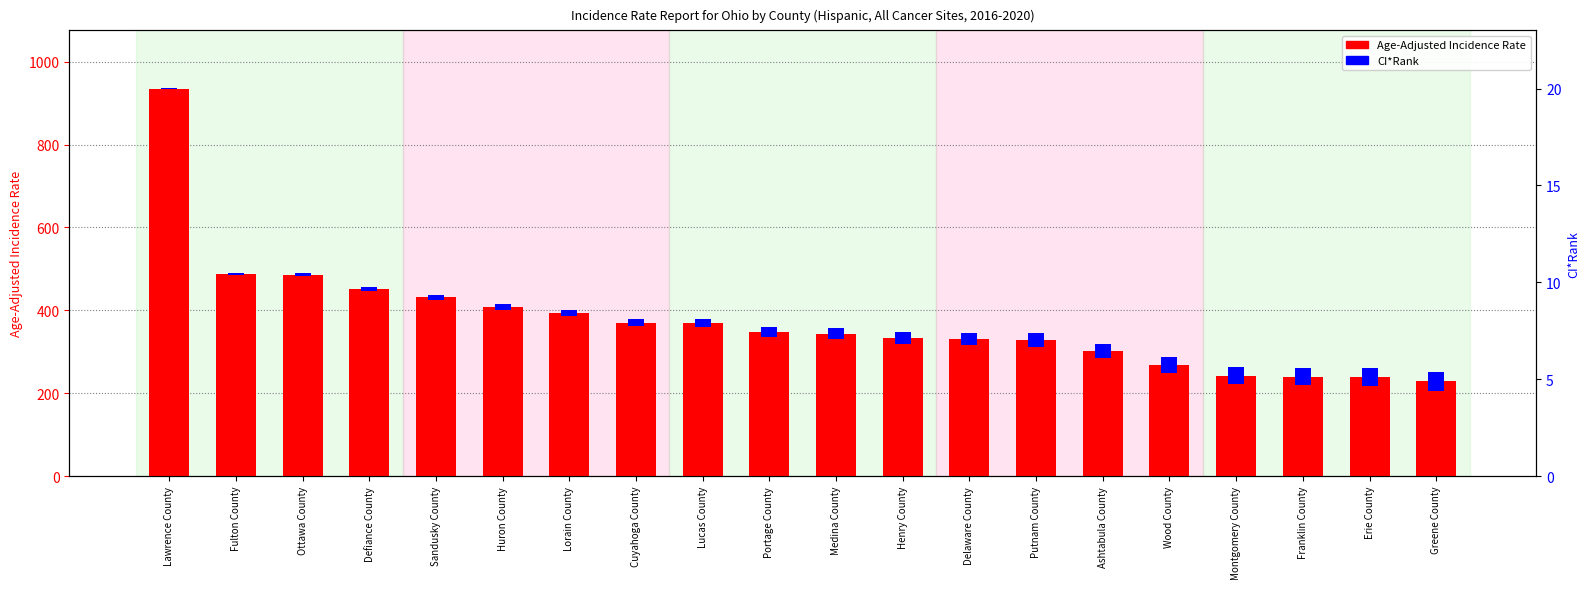

Is it true that CI*Rank (scaled) equals 24.6 at Huron County?

False